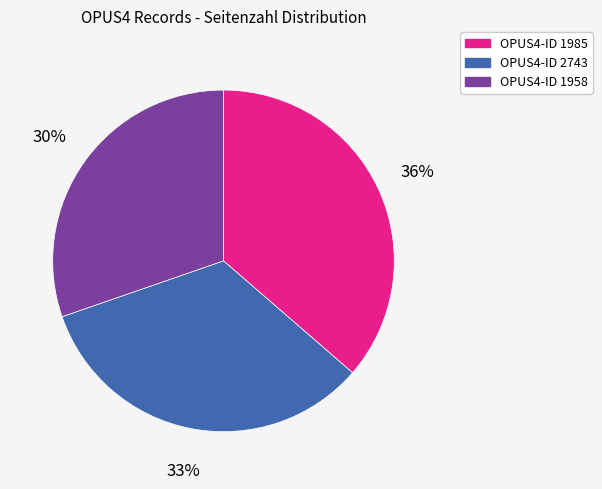

Is there any slice that represents more than half of the pie?

No